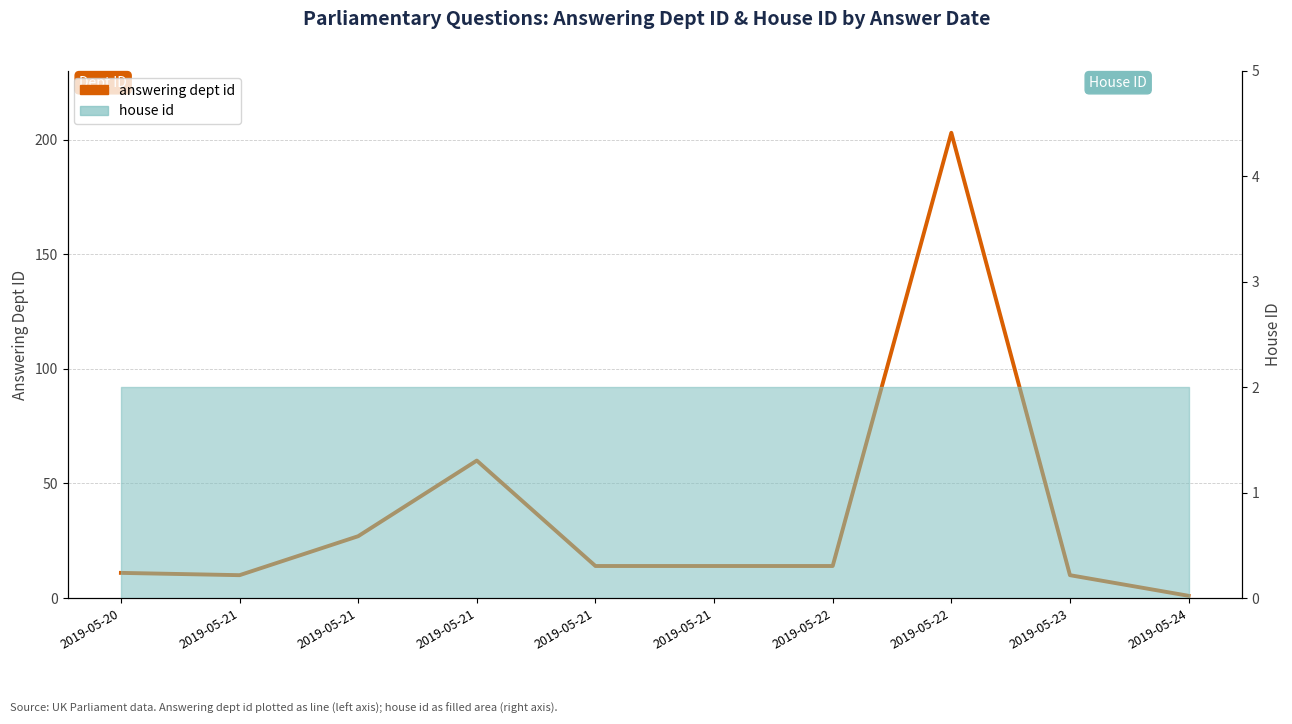

What is the sum of all values?

364